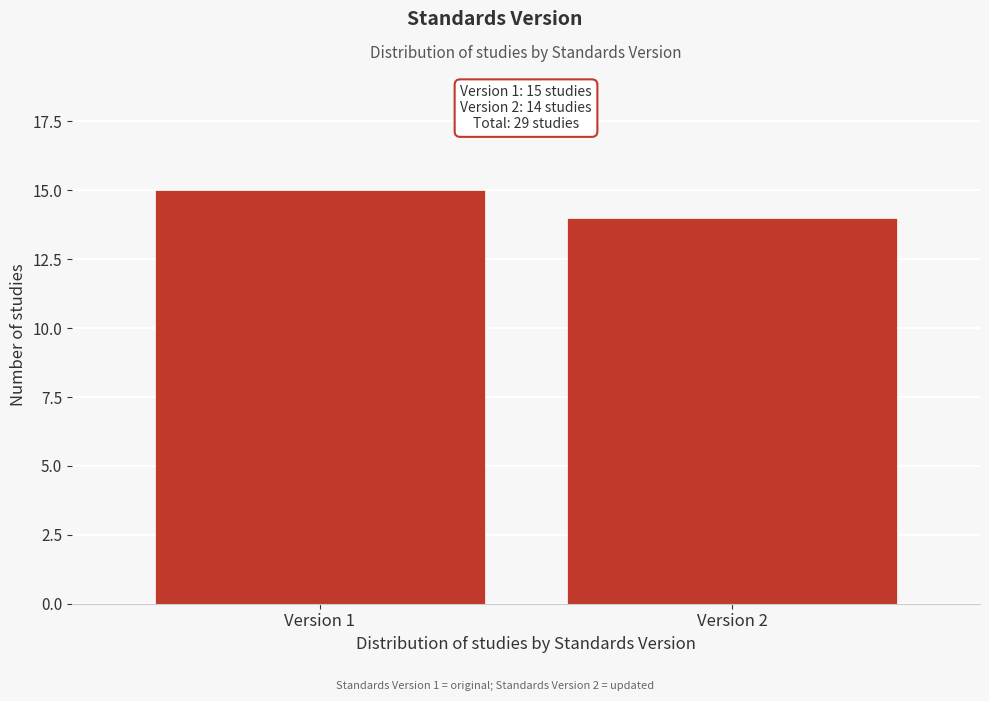

Reading left to right, what are all the values shown in this chart?

Version 1=15	Version 2=14